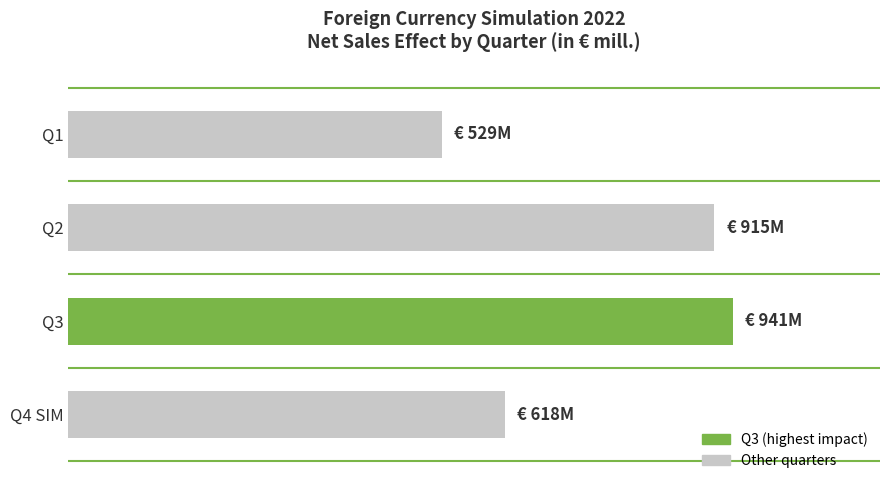

Are the bars horizontal?

Yes